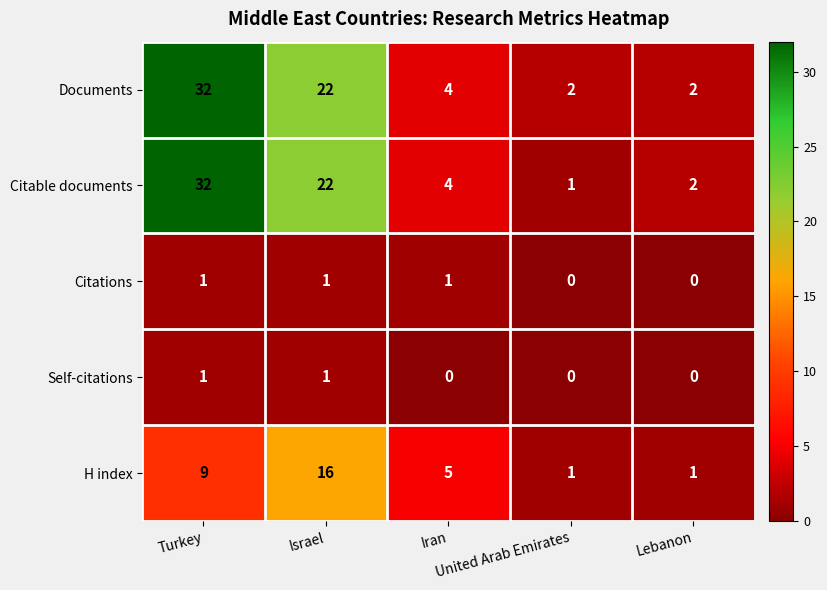

What is the total value across all series at United Arab Emirates?

4